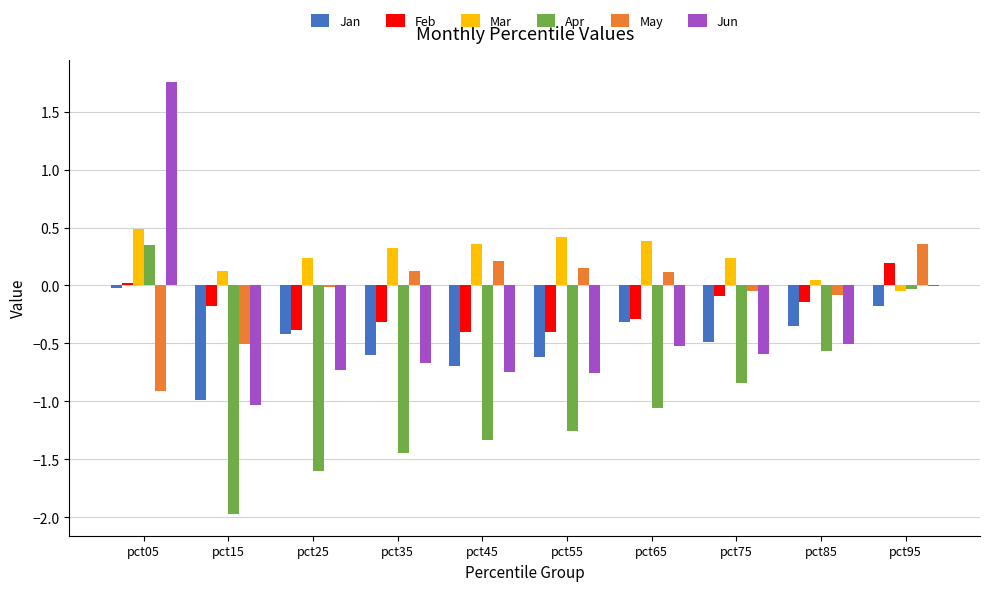

How many groups of bars are there?

10